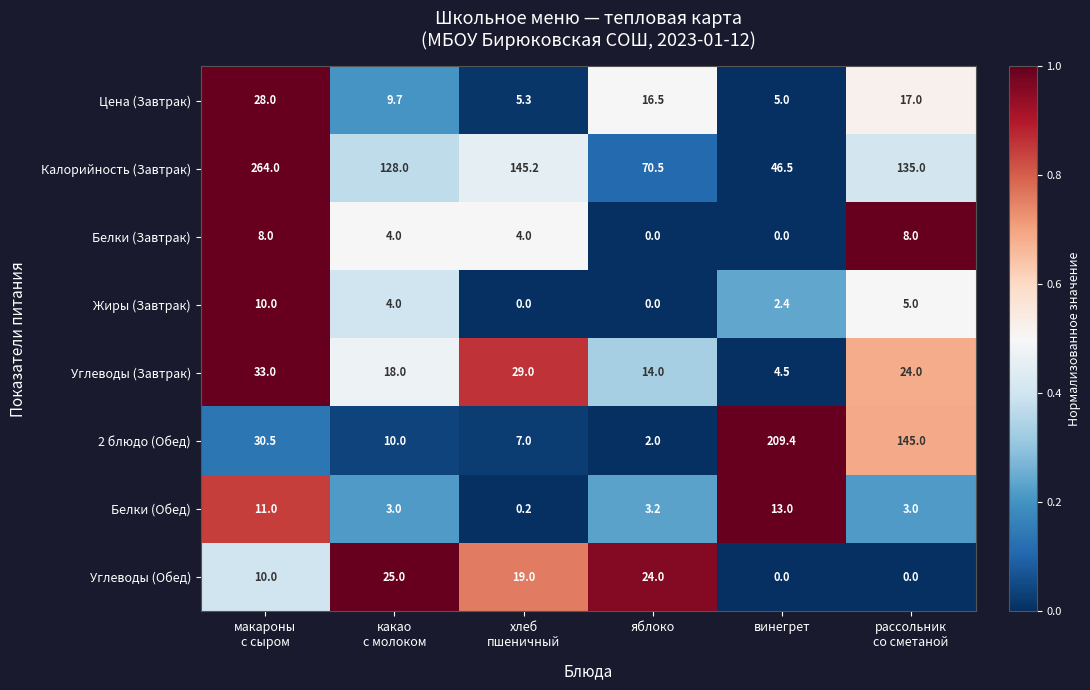

The value of Калорийность (Завтрак) at винегрет is 46.5. True or false?

True